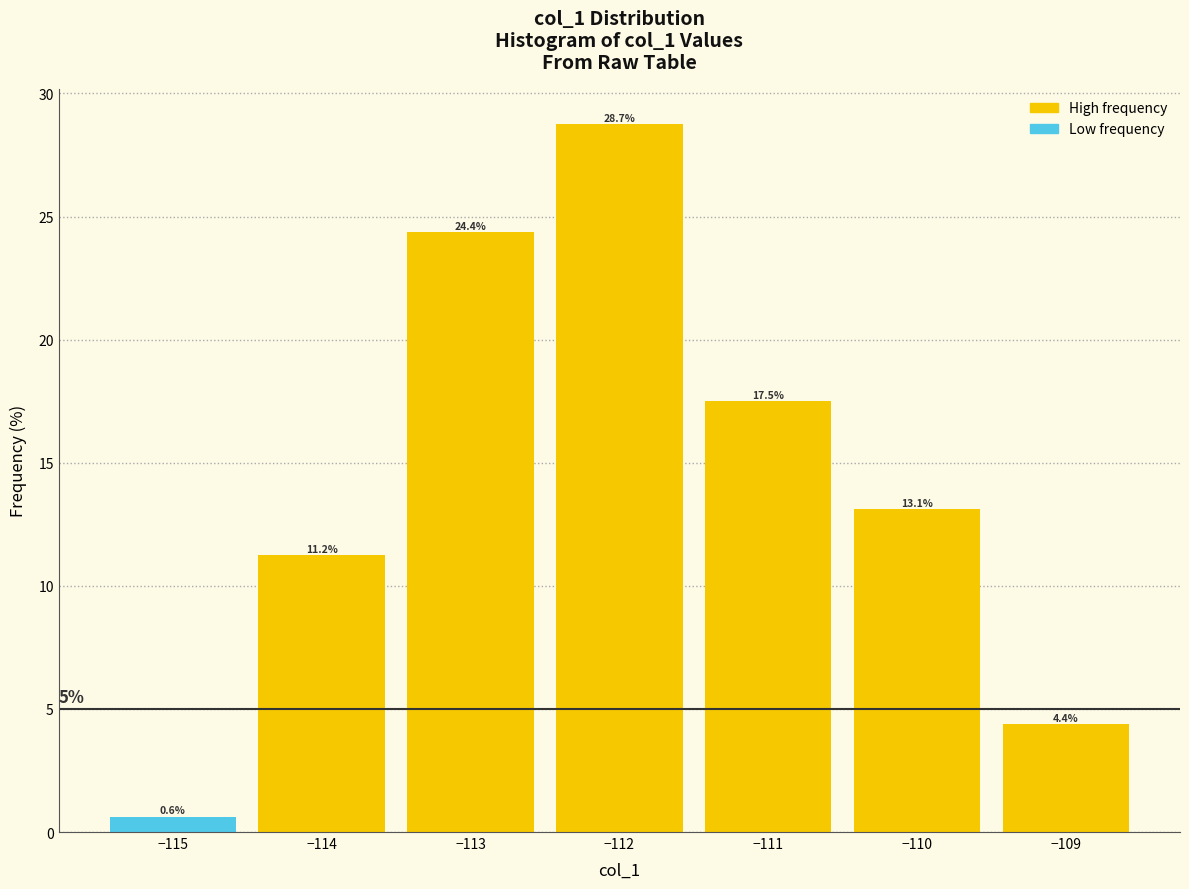

Over which range of the x-axis is the bar tallest?

-112.5 to -111.5